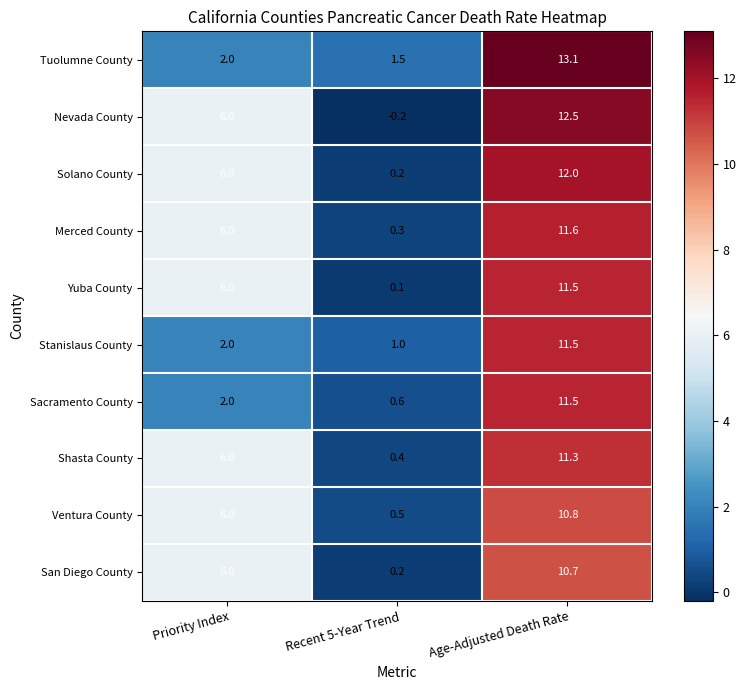

True or false: Stanislaus County has a value of 0.4 at Priority Index.

False